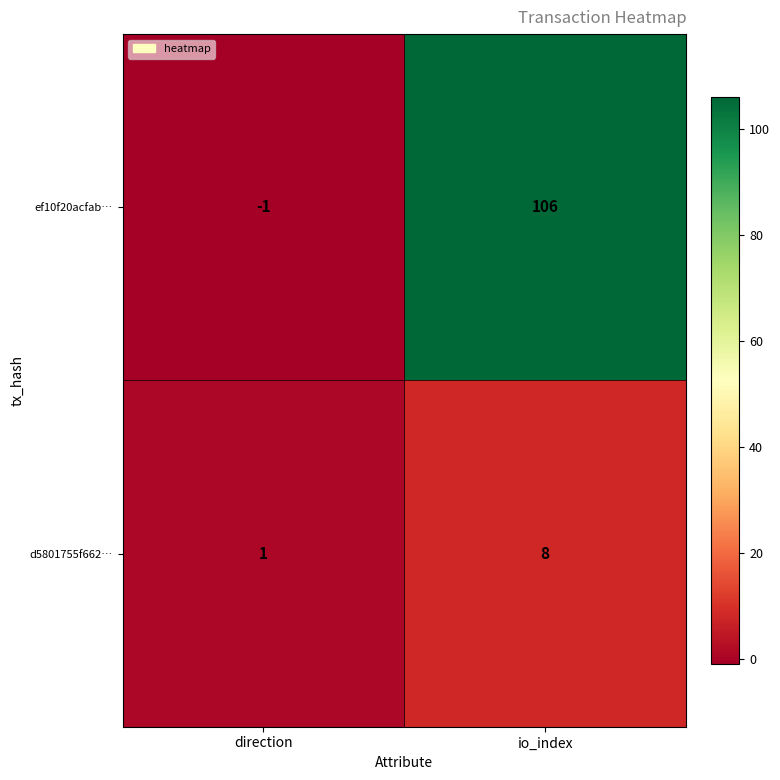

Which label corresponds to the largest value in the chart?

io_index